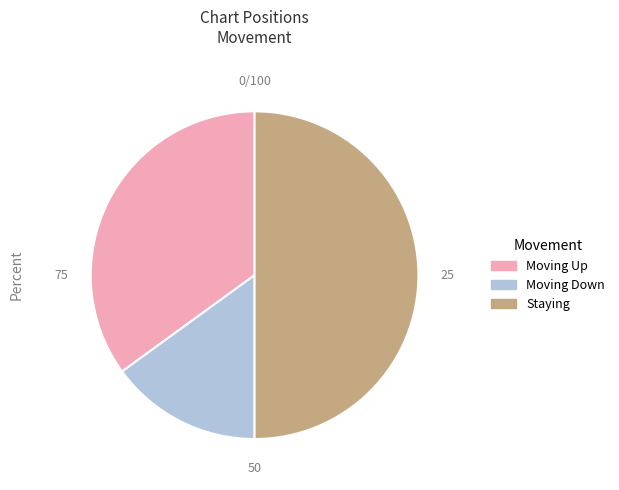

The Moving Up slice represents 35% of the pie. True or false?

True